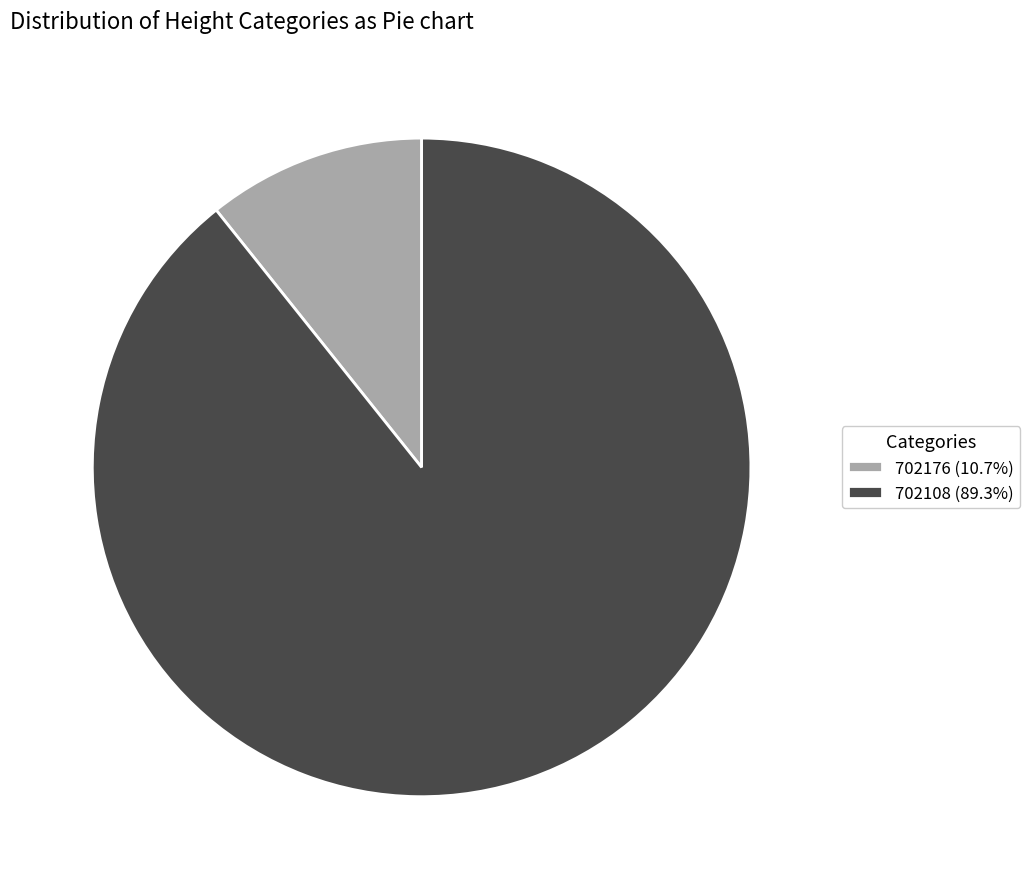

Which has a higher value, 702108 or 702176?

702108